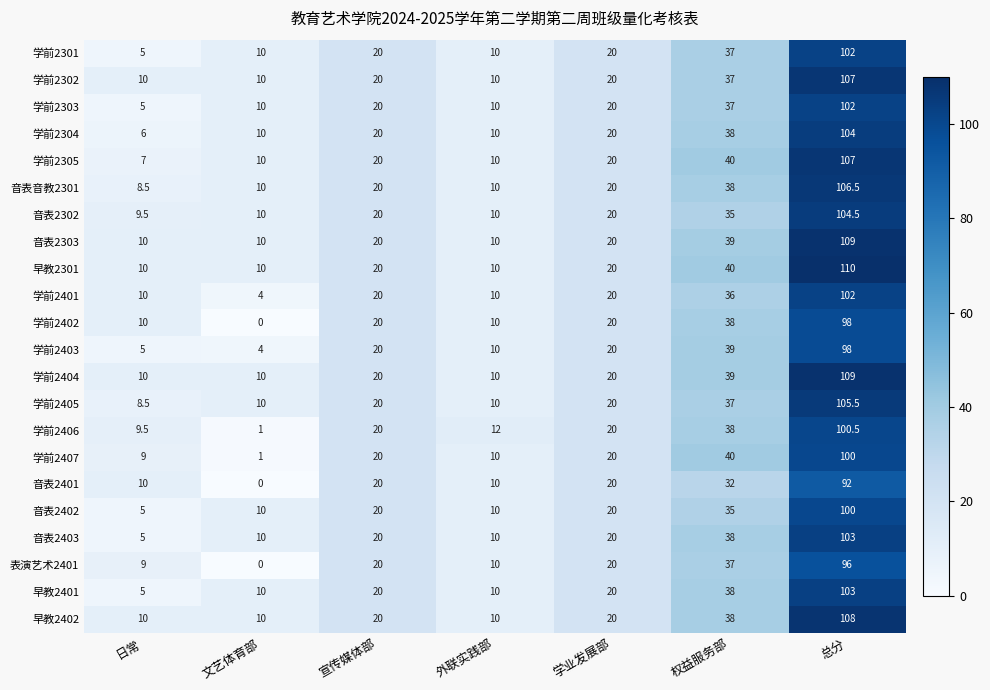

What is the difference between the 学前2407 values at 总分 and 外联实践部?

90.0